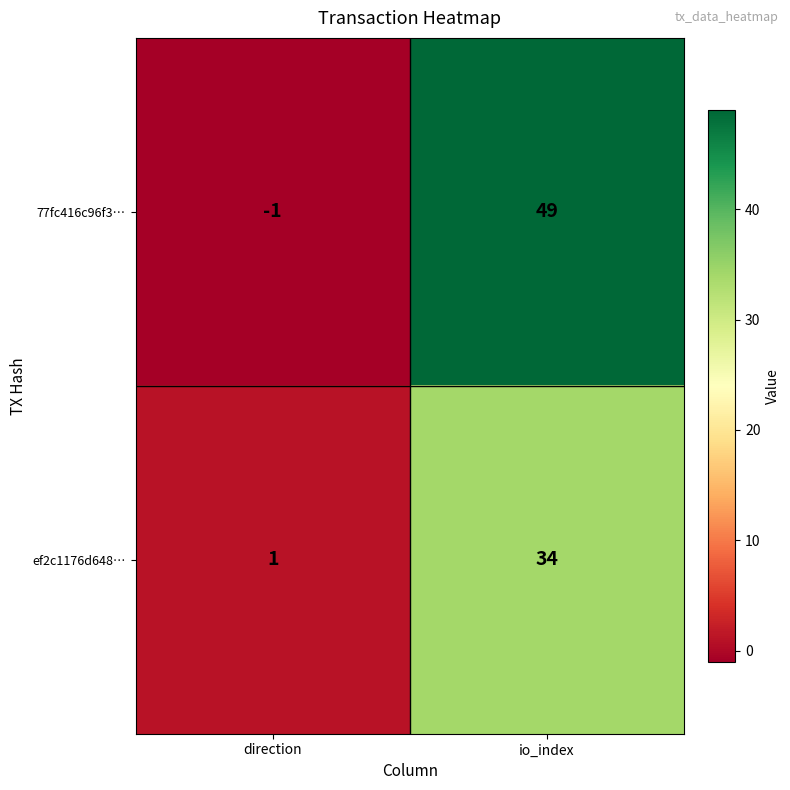

What is the sum of the ef2c1176d648… values at direction and io_index?

35